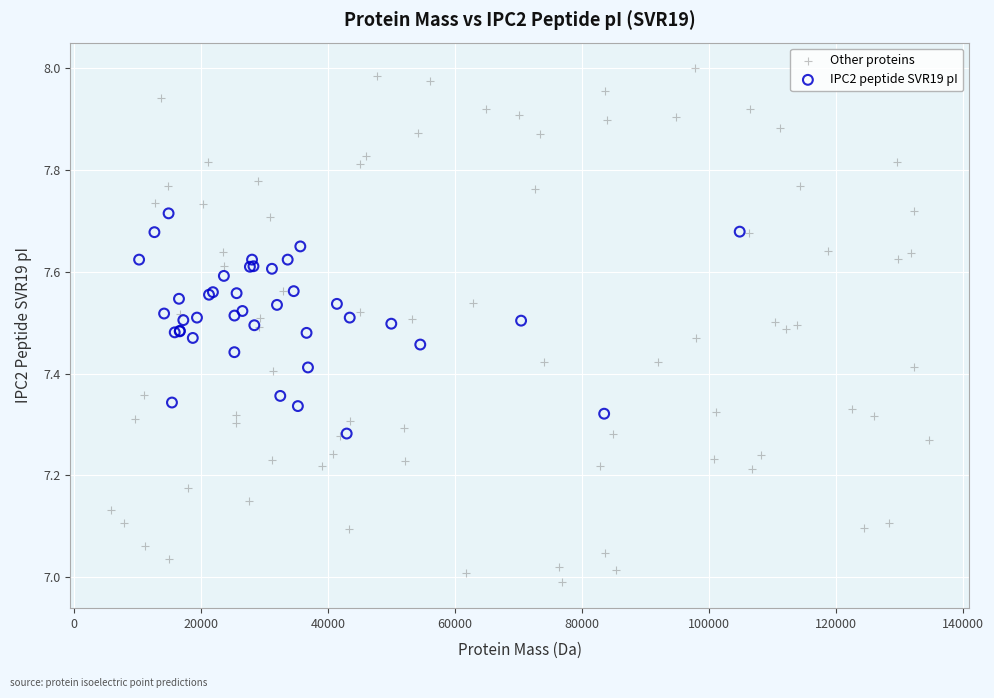

Which series has the largest Y range (max minus min)?

Other proteins